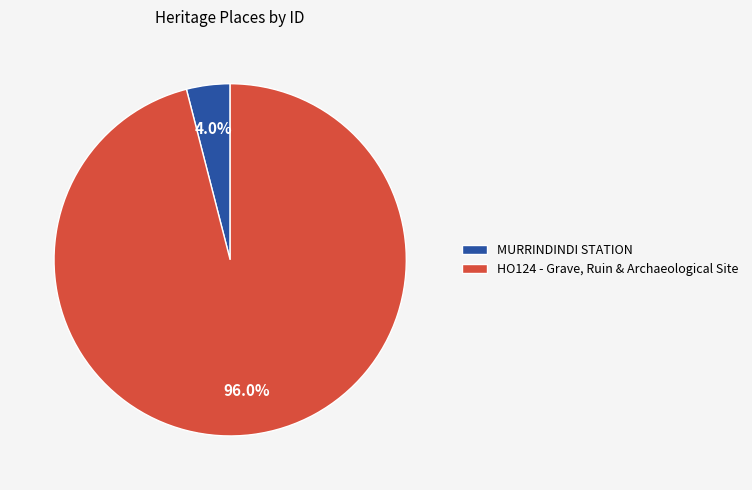

To the nearest percent, what is the combined percentage of HO124 - Grave, Ruin & Archaeological Site and MURRINDINDI STATION?

100%